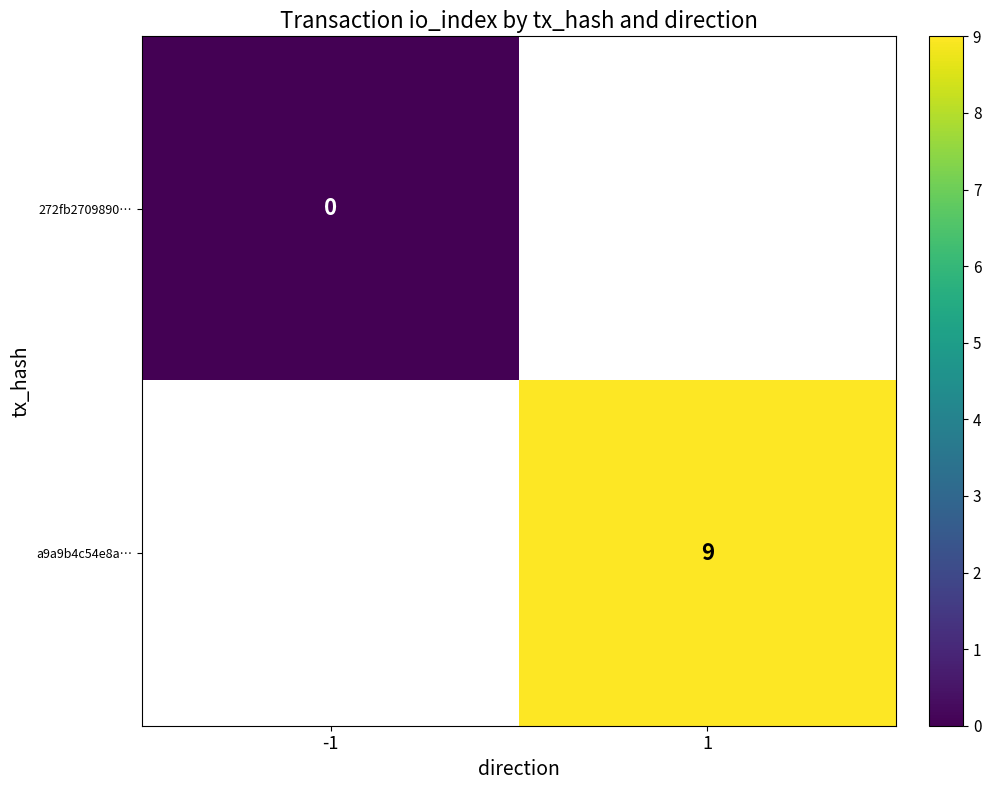

Rank the series by their maximum value, from lowest to highest.

272fb2709890…, a9a9b4c54e8a…